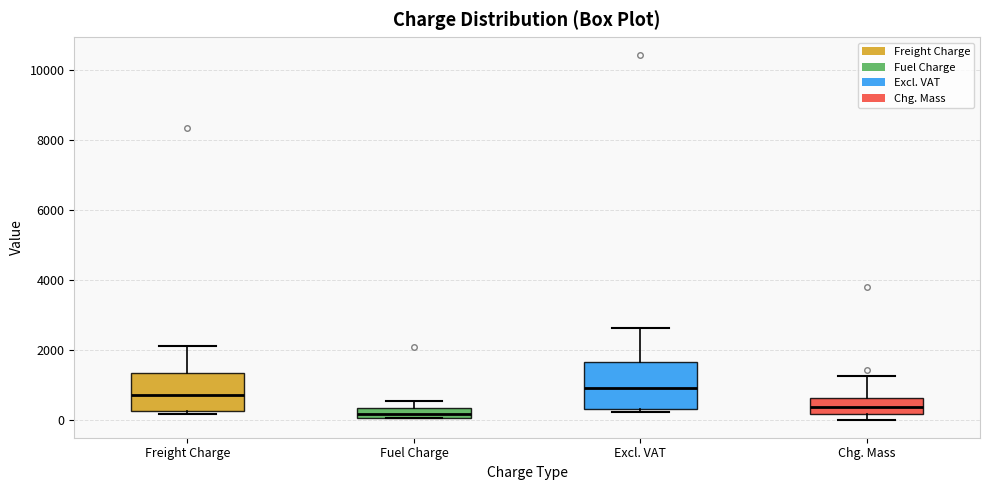

Where is the lower edge of the box for Fuel Charge on the y-axis? The values are not printed on the chart, so give them approximately, as read against the axis.

0